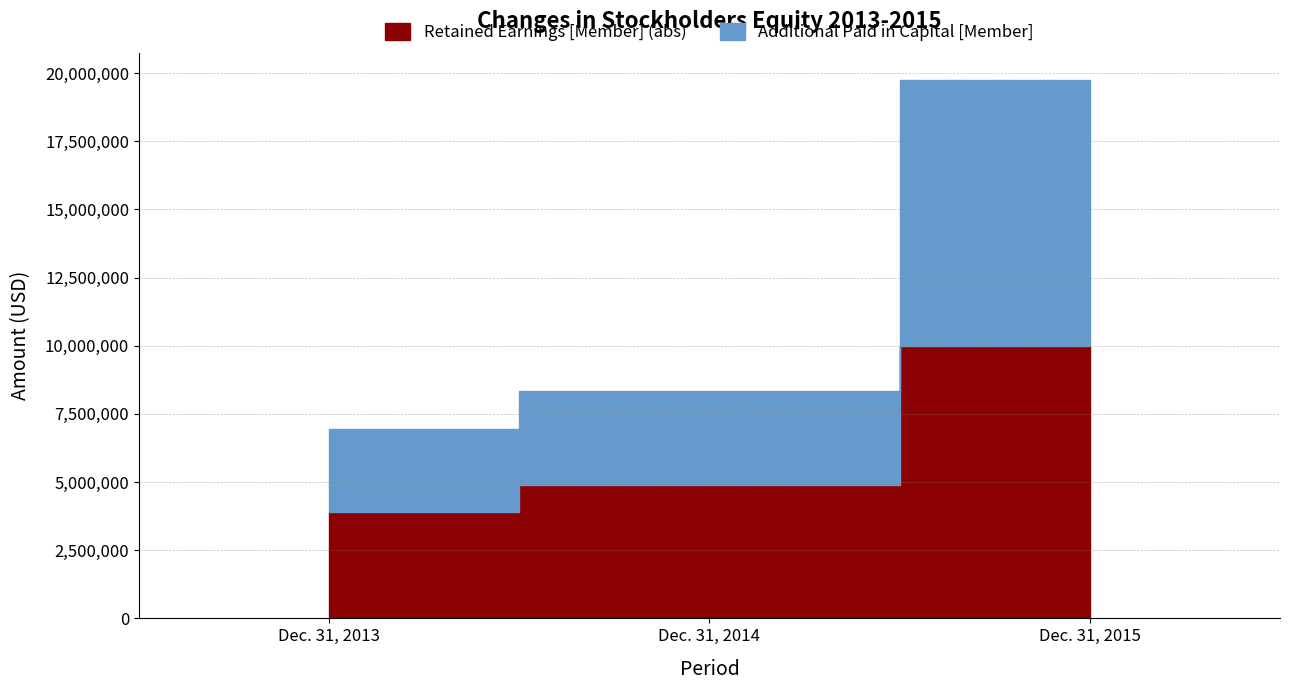

Reading right to left, list all the values displayed in this chart.

Additional Paid in Capital [Member]: 19744922	8330297	6962965
Retained Earnings [Member]: 9992442	4878261	3885338